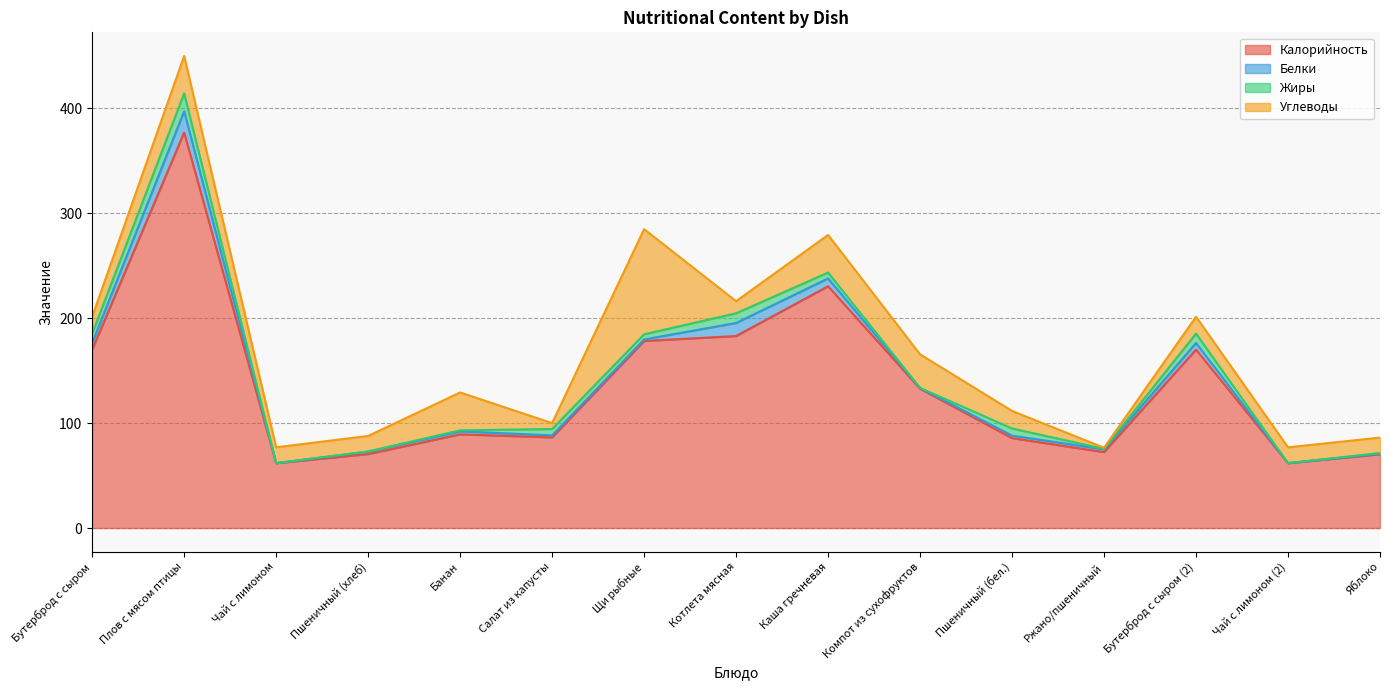

How many values in the Калорийность series are below 89?

7